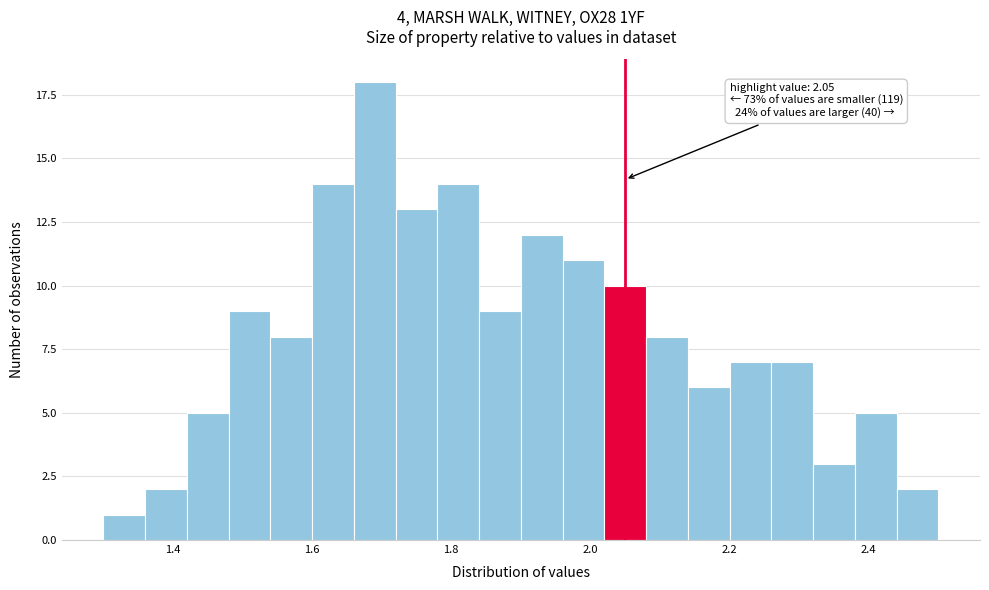

Around what value on the x-axis is the tallest bar? Give the approximate position of its centre, as read against the axis.

1.70